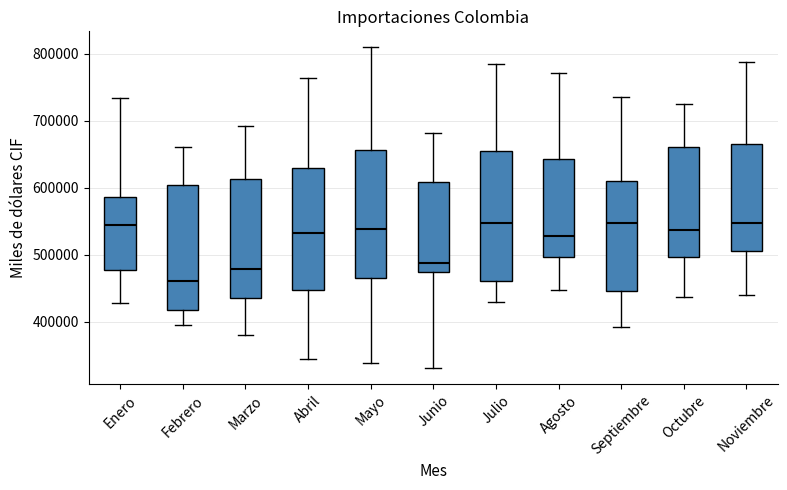

Reading left to right, read every box against the y-axis: the position of its median line, the range the box covers, and the ends of its whiskers. The values are not printed on the chart, so give them approximately, as read against the axis.

Enero: median 540000, box 480000 to 590000, whiskers 430000 to 730000
Febrero: median 460000, box 420000 to 600000, whiskers 390000 to 660000
Marzo: median 480000, box 440000 to 610000, whiskers 380000 to 690000
Abril: median 530000, box 450000 to 630000, whiskers 340000 to 760000
Mayo: median 540000, box 470000 to 660000, whiskers 340000 to 810000
Junio: median 490000, box 470000 to 610000, whiskers 330000 to 680000
Julio: median 550000, box 460000 to 660000, whiskers 430000 to 780000
Agosto: median 530000, box 500000 to 640000, whiskers 450000 to 770000
Septiembre: median 550000, box 450000 to 610000, whiskers 390000 to 740000
Octubre: median 540000, box 500000 to 660000, whiskers 440000 to 730000
Noviembre: median 550000, box 510000 to 660000, whiskers 440000 to 790000